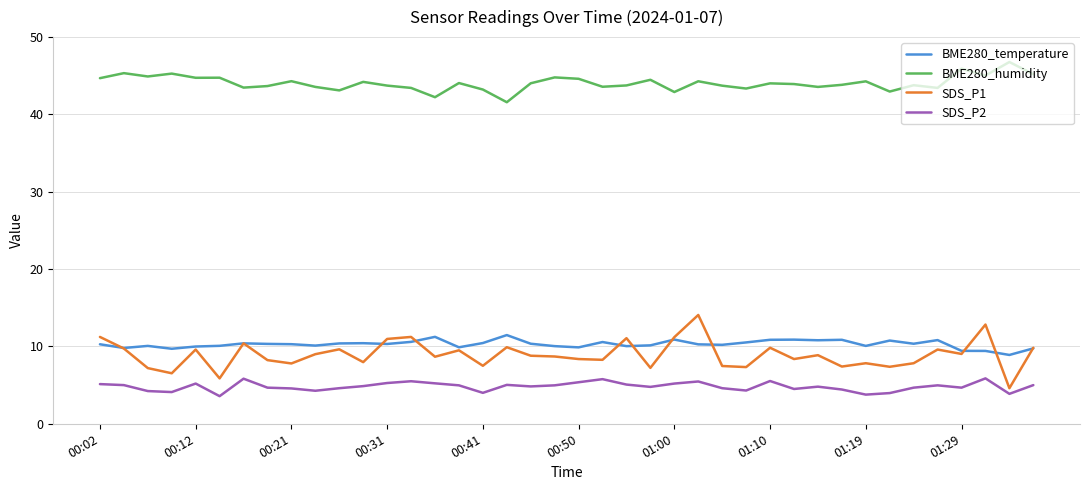

Rank the series by their maximum value, from lowest to highest.

SDS_P2, BME280_temperature, SDS_P1, BME280_humidity